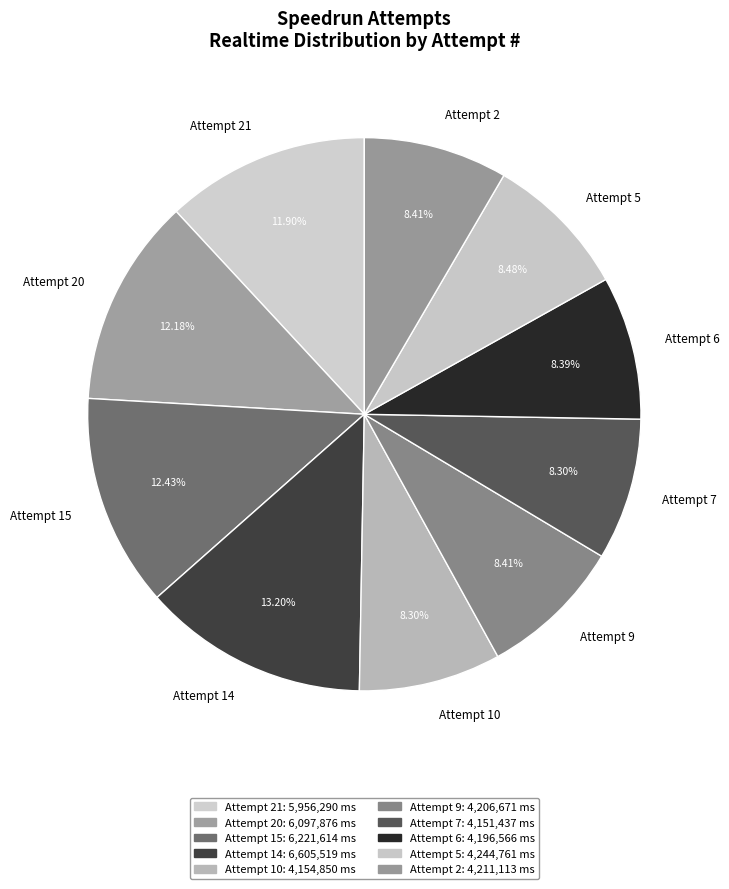

Is there any slice that represents more than half of the pie?

No